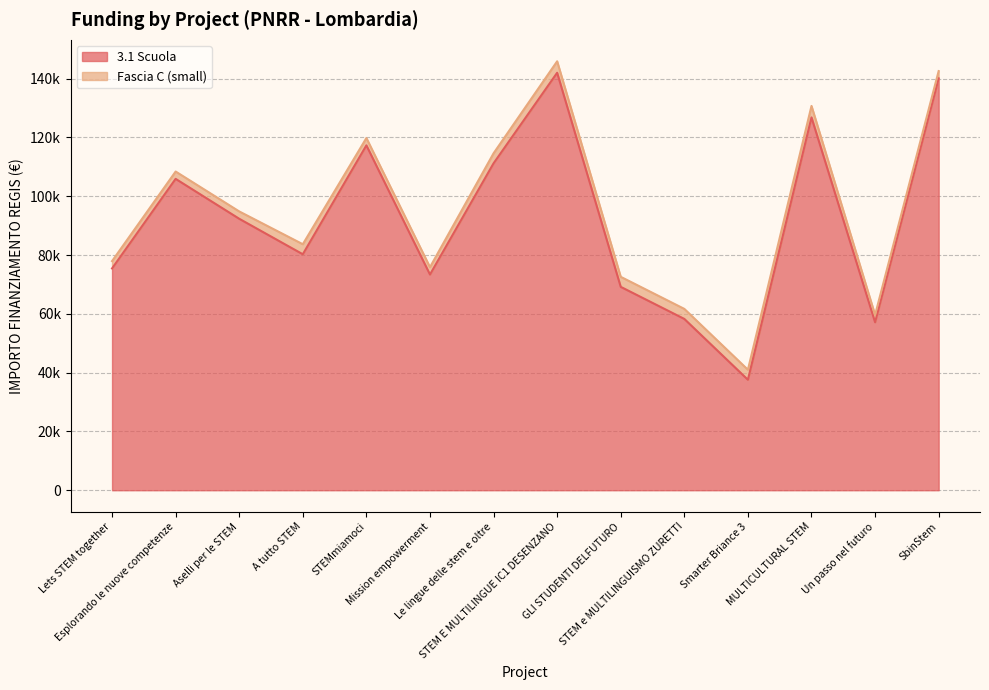

Approximately how many times larger is the value at STEM e MULTILINGUISMO ZURETTI compared to Le lingue delle stem e oltre?

0.5